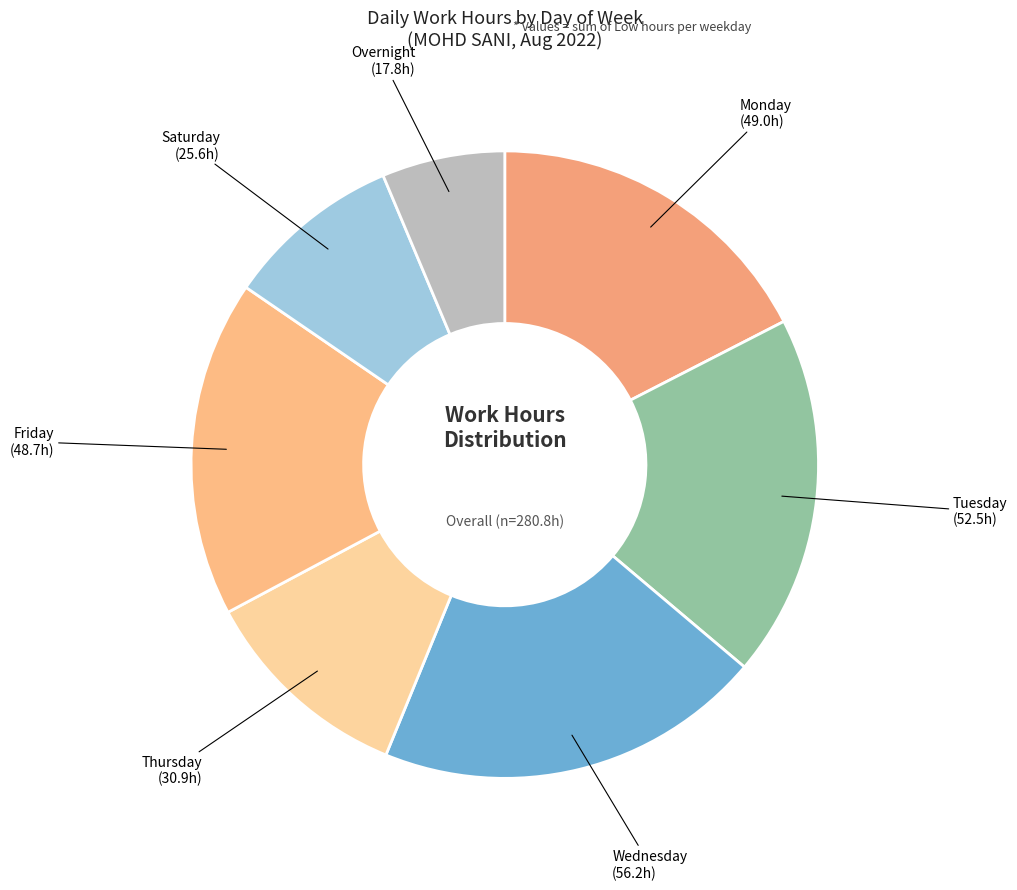

What is the ratio of the value at Wednesday to the value at Friday?

1.2